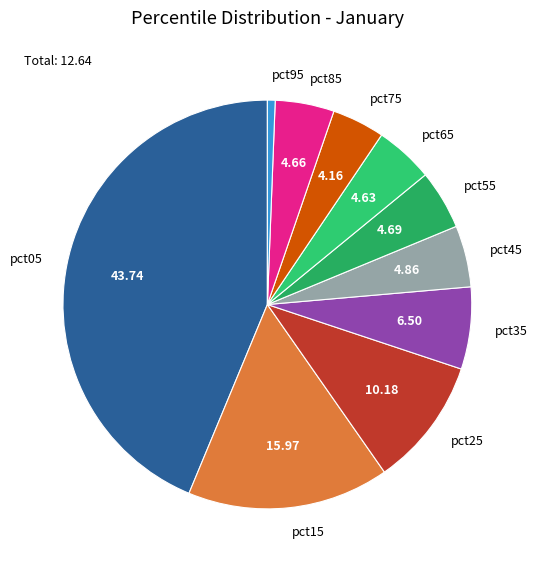

Do pct65 and pct95 together represent more than half of the pie?

No